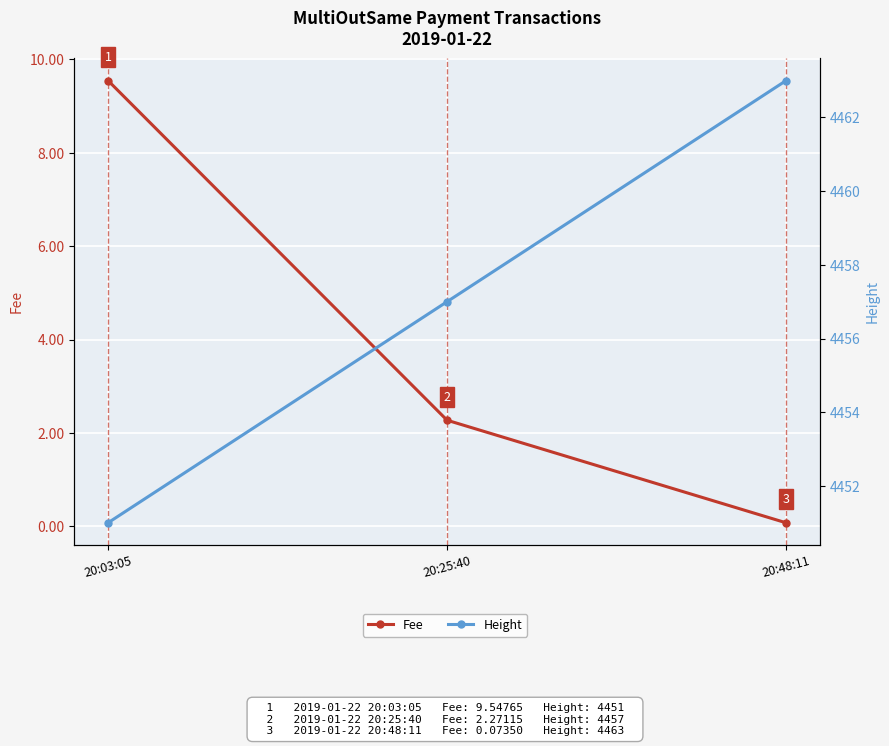

What is the difference between the maximum and minimum values in the Fee series?

9.5